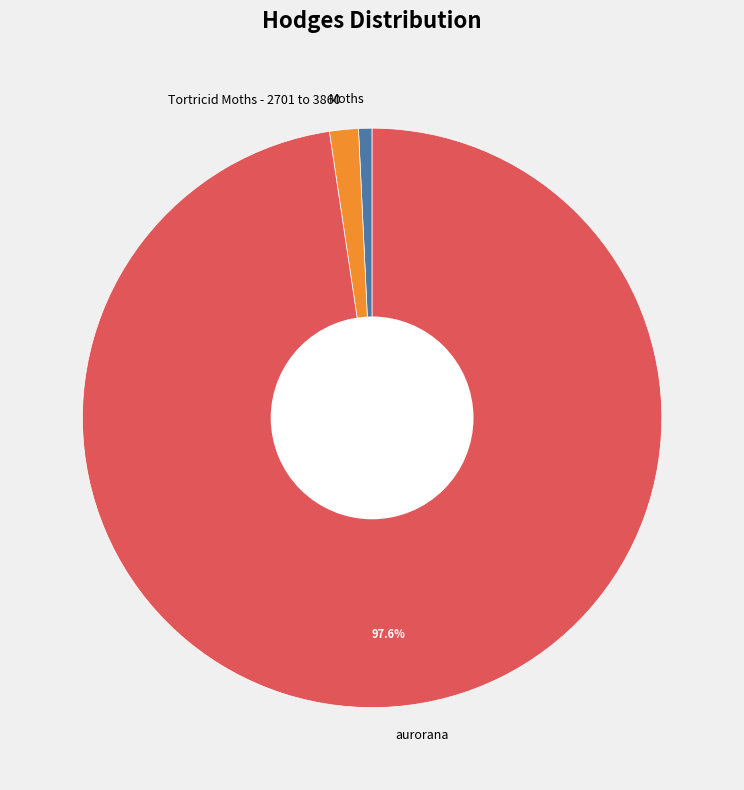

True or false: Moths accounts for 11% of the total.

False